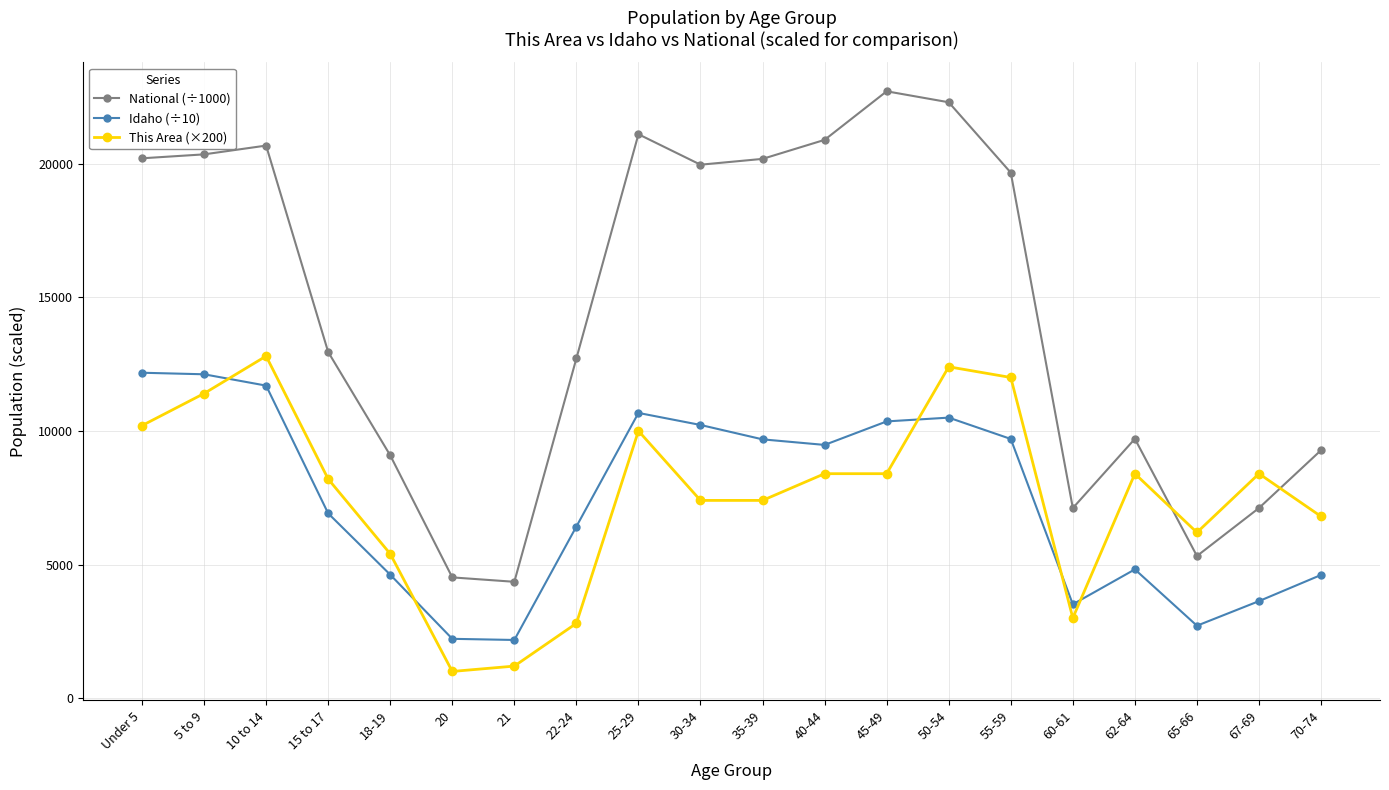

True or false: Idaho (÷10) has a value of 5941.3 at 45-49.

False